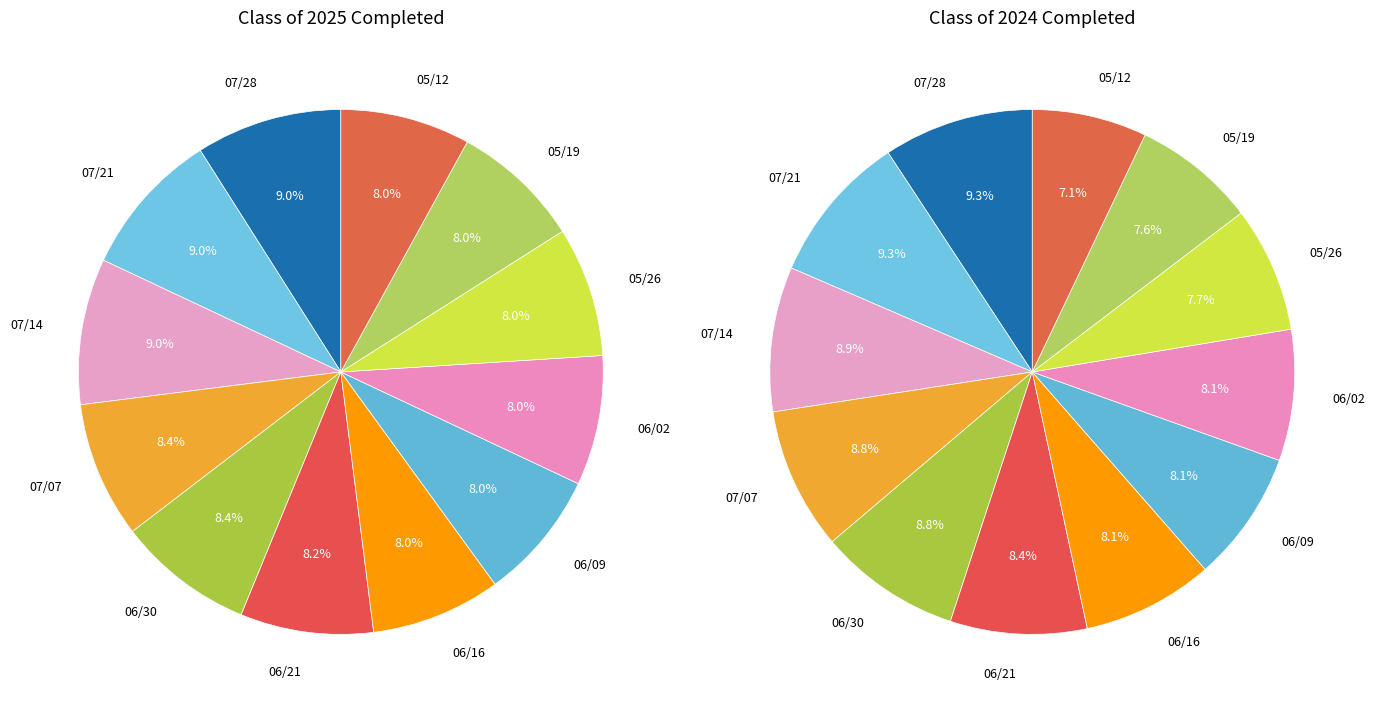

What is the largest slice in the pie chart?

07/28